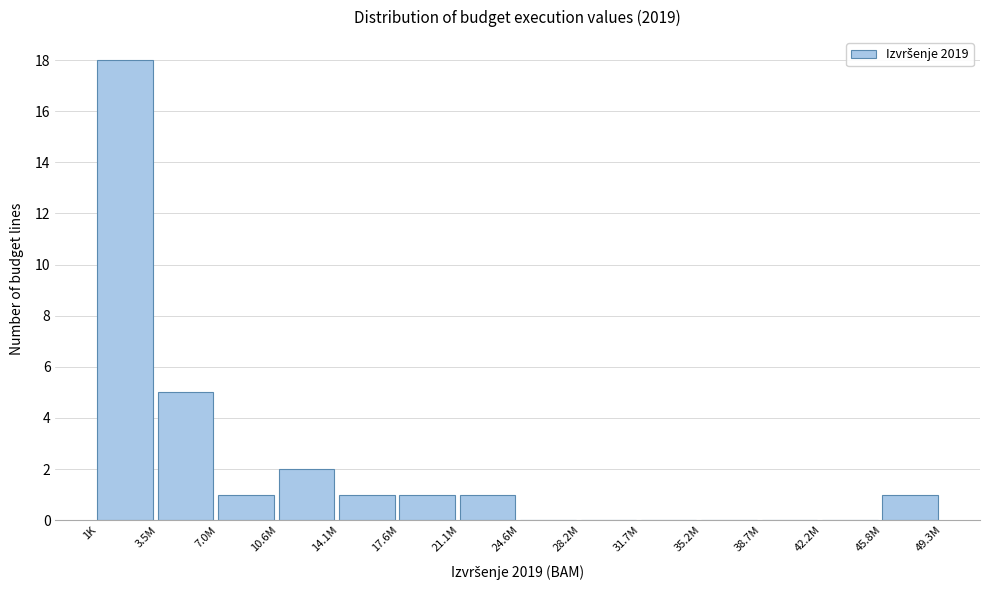

Reading left to right, transcribe all the data shown in this chart.

1K=18	3.5M=5	7.0M=1	10.6M=2	14.1M=1	17.6M=1	21.1M=1	24.6M=0	28.2M=0	31.7M=0	35.2M=0	38.7M=0	42.2M=0	45.8M=1